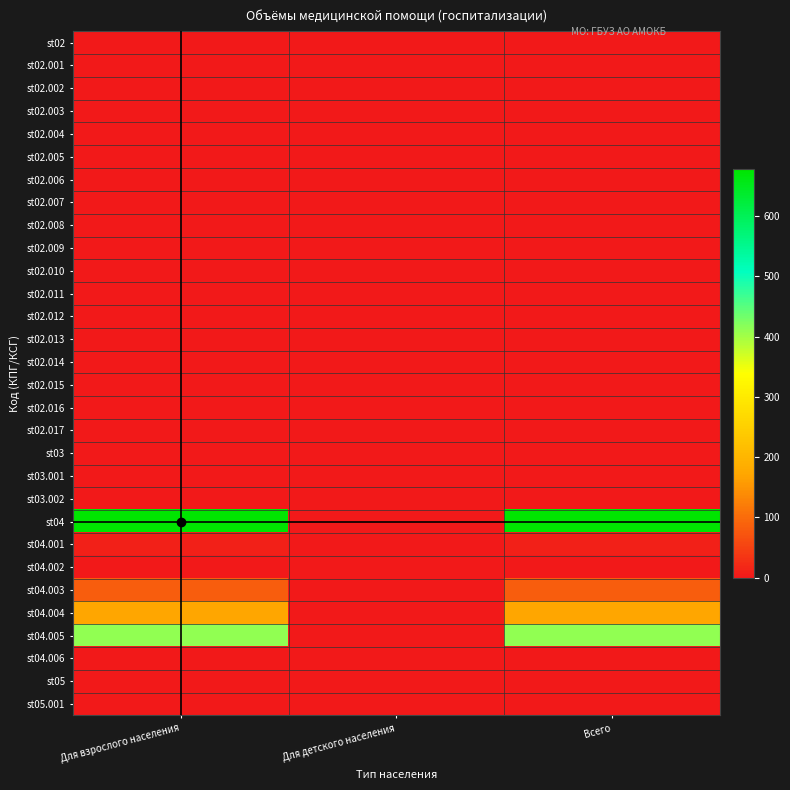

Reading left to right, what are all the values shown in this chart?

st02: Для взрослого населения=0	Для детского населения=0	Всего=0
st02.001: Для взрослого населения=0	Для детского населения=0	Всего=0
st02.002: Для взрослого населения=0	Для детского населения=0	Всего=0
st02.003: Для взрослого населения=0	Для детского населения=0	Всего=0
st02.004: Для взрослого населения=0	Для детского населения=0	Всего=0
st02.005: Для взрослого населения=0	Для детского населения=0	Всего=0
st02.006: Для взрослого населения=0	Для детского населения=0	Всего=0
st02.007: Для взрослого населения=0	Для детского населения=0	Всего=0
st02.008: Для взрослого населения=0	Для детского населения=0	Всего=0
st02.009: Для взрослого населения=0	Для детского населения=0	Всего=0
st02.010: Для взрослого населения=0	Для детского населения=0	Всего=0
st02.011: Для взрослого населения=0	Для детского населения=0	Всего=0
st02.012: Для взрослого населения=0	Для детского населения=0	Всего=0
st02.013: Для взрослого населения=0	Для детского населения=0	Всего=0
st02.014: Для взрослого населения=0	Для детского населения=0	Всего=0
st02.015: Для взрослого населения=0	Для детского населения=0	Всего=0
st02.016: Для взрослого населения=0	Для детского населения=0	Всего=0
st02.017: Для взрослого населения=0	Для детского населения=0	Всего=0
st03: Для взрослого населения=0	Для детского населения=0	Всего=0
st03.001: Для взрослого населения=0	Для детского населения=0	Всего=0
st03.002: Для взрослого населения=0	Для детского населения=0	Всего=0
st04: Для взрослого населения=678	Для детского населения=0	Всего=678
st04.001: Для взрослого населения=10	Для детского населения=0	Всего=10
st04.002: Для взрослого населения=1	Для детского населения=0	Всего=1
st04.003: Для взрослого населения=84	Для детского населения=0	Всего=84
st04.004: Для взрослого населения=170	Для детского населения=0	Всего=170
st04.005: Для взрослого населения=413	Для детского населения=0	Всего=413
st04.006: Для взрослого населения=0	Для детского населения=0	Всего=0
st05: Для взрослого населения=0	Для детского населения=0	Всего=0
st05.001: Для взрослого населения=0	Для детского населения=0	Всего=0